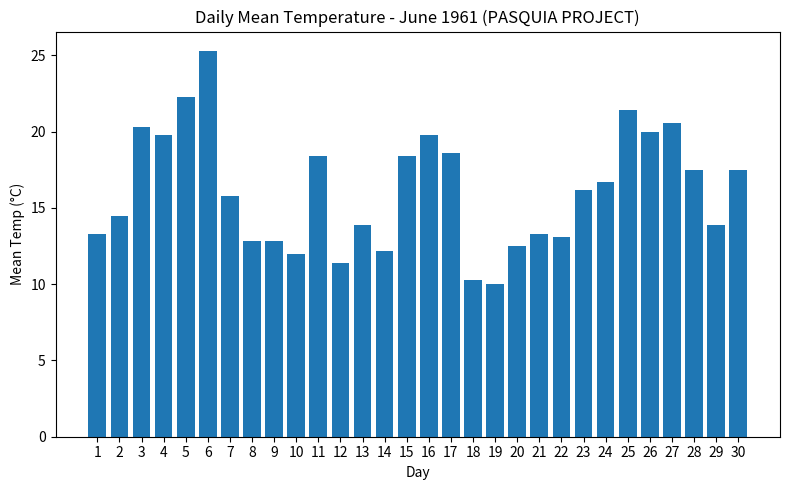

What is the ratio of the value at 29 to the value at 2?

1.0